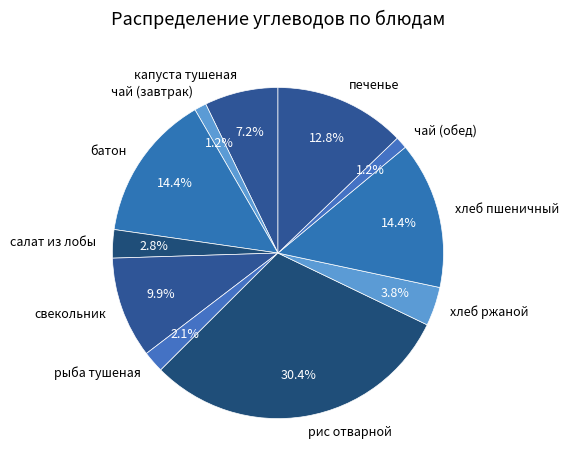

What is the ratio of the value at чай (завтрак) to the value at хлеб ржаной?

0.3